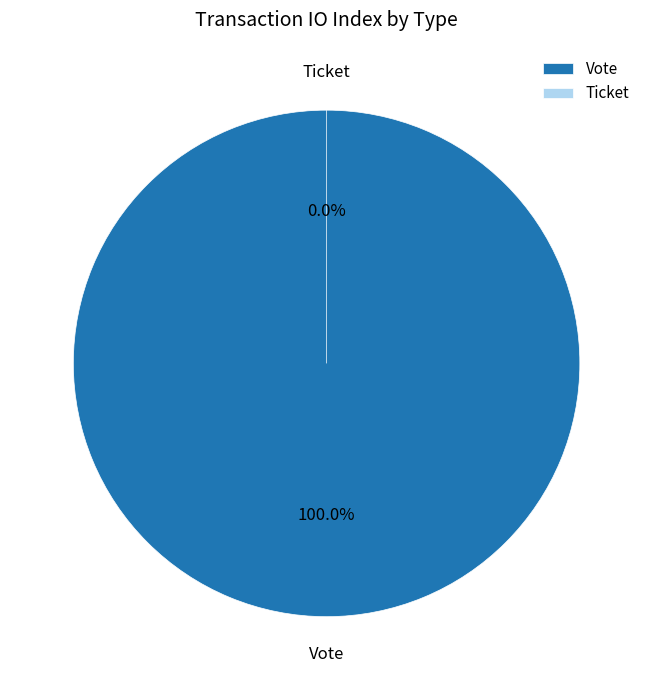

Which slice is the largest?

Vote